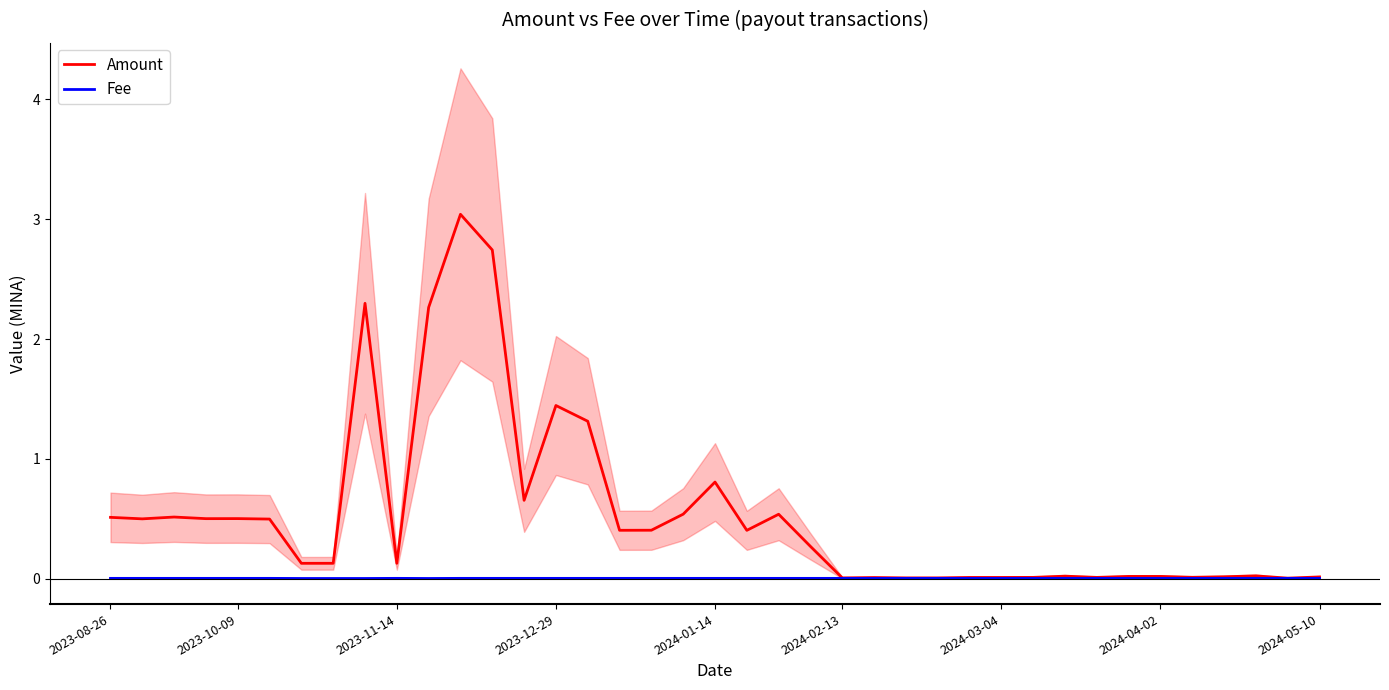

What is the highest value of the Amount series?

3.0